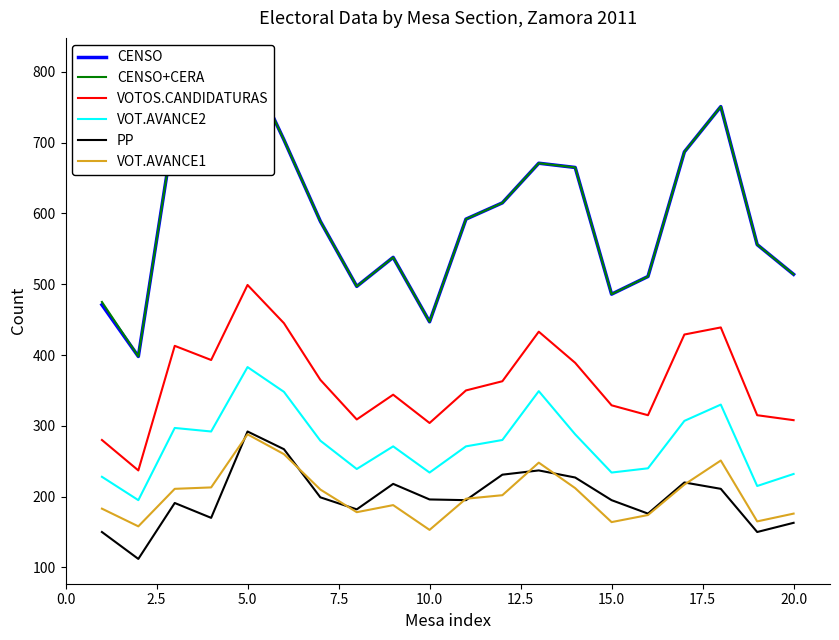

What is the highest value of the VOTOS.CANDIDATURAS series?

499